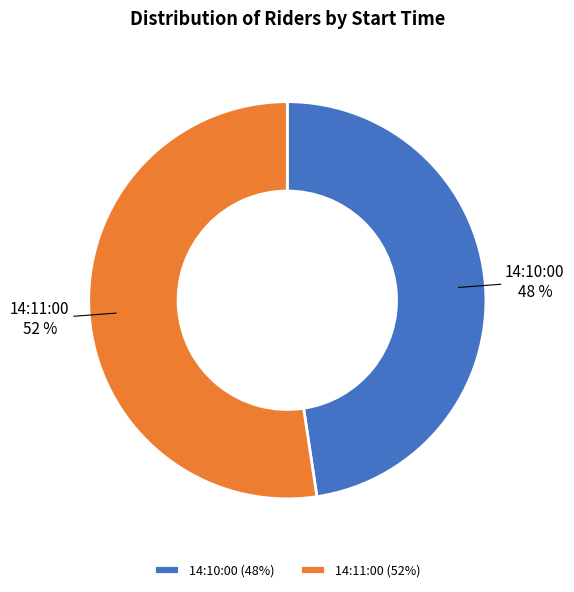

Rank the categories by value from highest to lowest.

14:11:00, 14:10:00